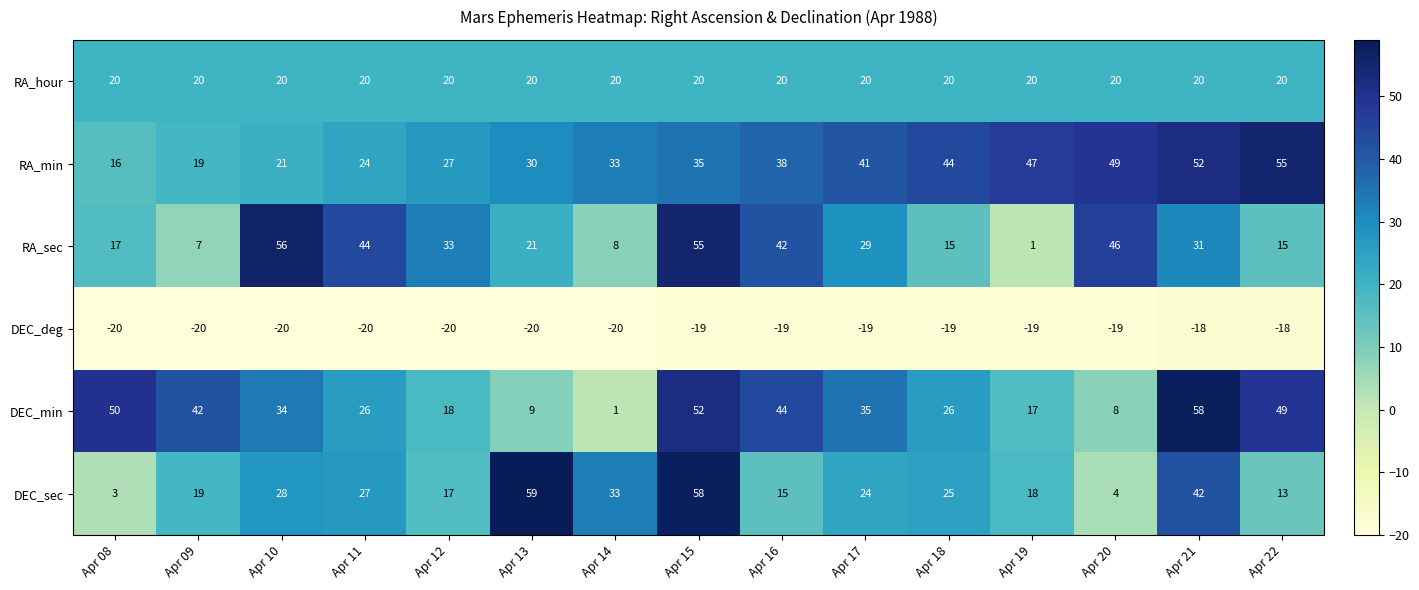

List the labels in order of DEC_sec value, smallest first.

Apr 08, Apr 20, Apr 22, Apr 16, Apr 12, Apr 19, Apr 09, Apr 17, Apr 18, Apr 11, Apr 10, Apr 14, Apr 21, Apr 15, Apr 13